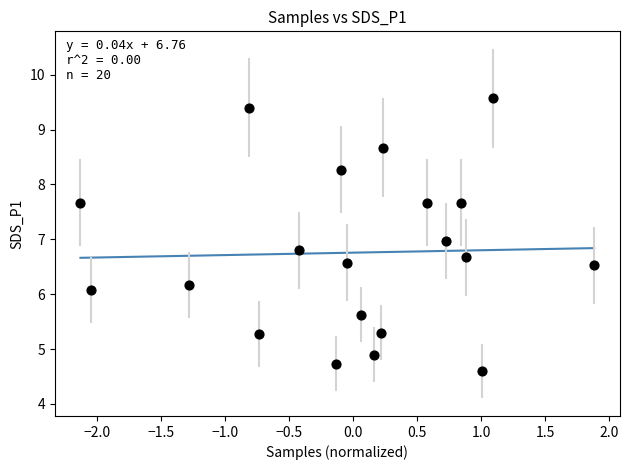

What is the range of X values (max minus min)?

4.0